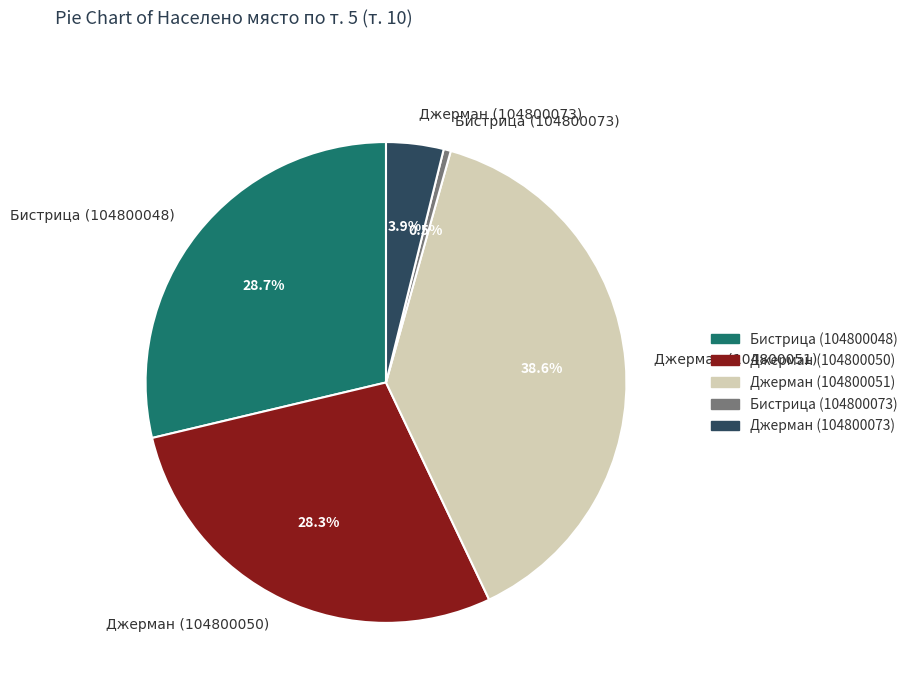

What is the ratio of the value at Джерман (104800050) to the value at Джерман (104800051)?

0.7